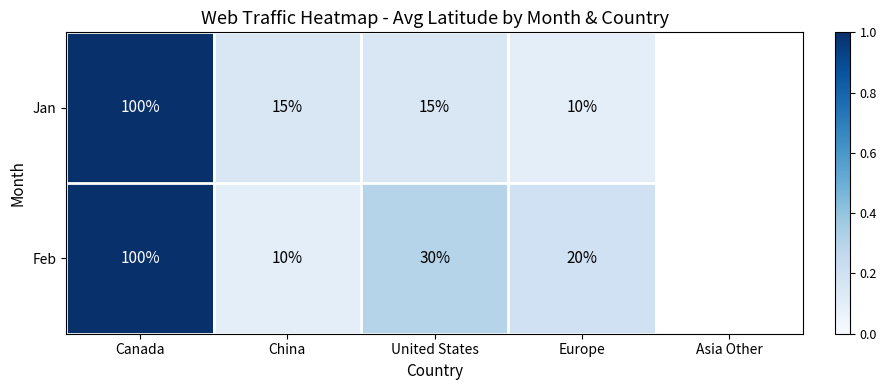

Between United States and Canada, which is larger?

Canada